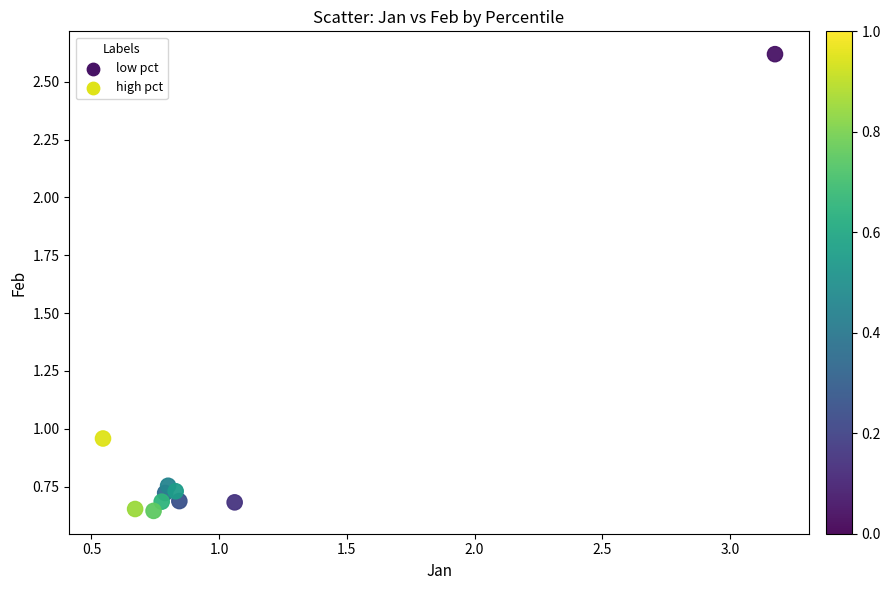

What is the average Y value?

0.9